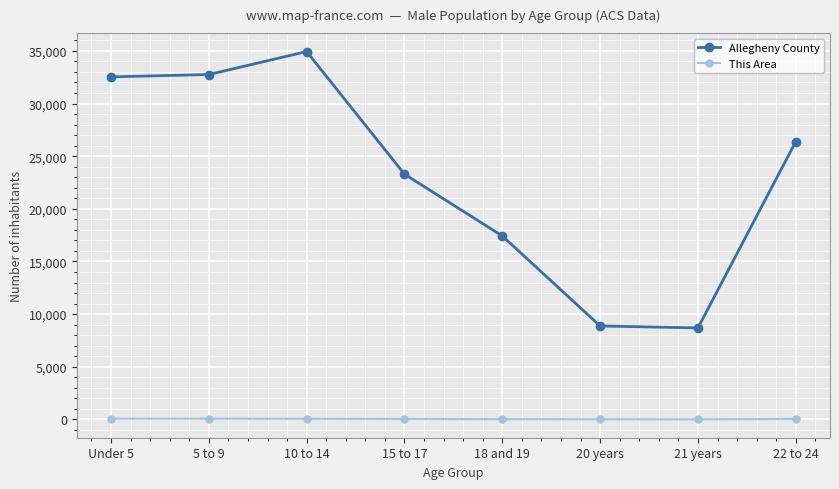

Does the chart display data point markers on the line(s)?

Yes